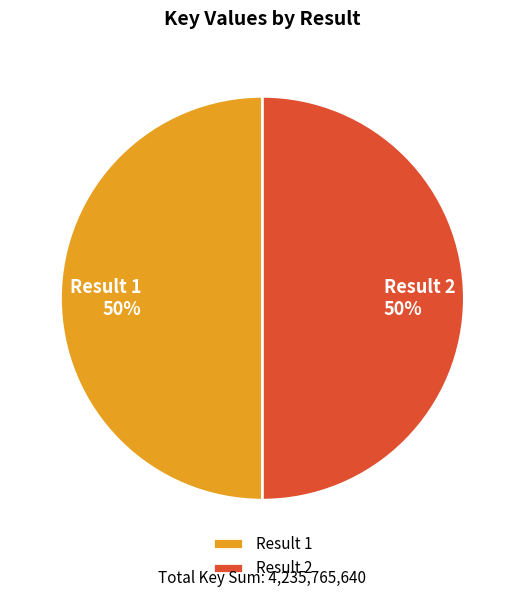

Is the sum of Result 2 and Result 1 greater than half?

Yes